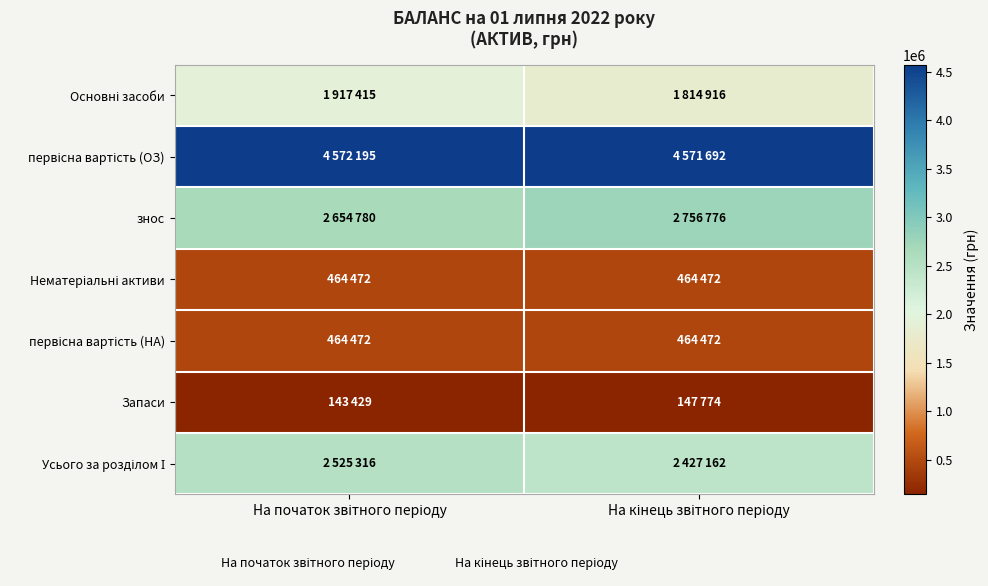

How many series are shown in this chart?

7